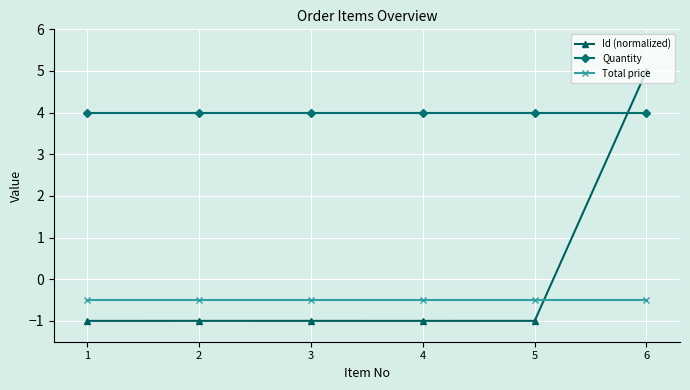

Which series has the largest total across all categories?

Quantity